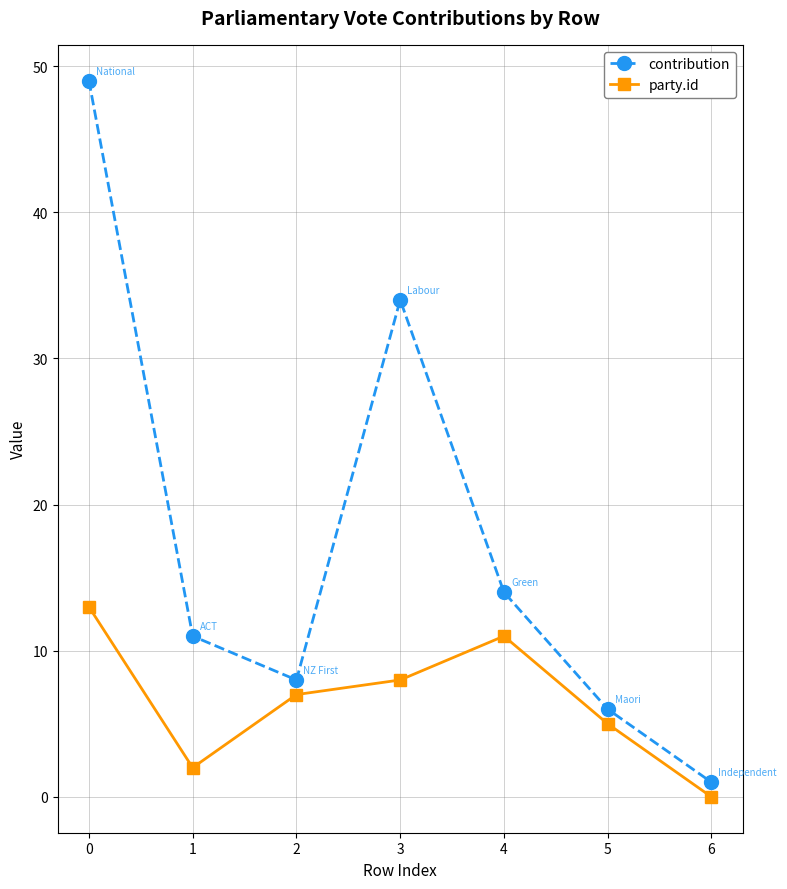

Which series has the largest range (max minus min)?

contribution